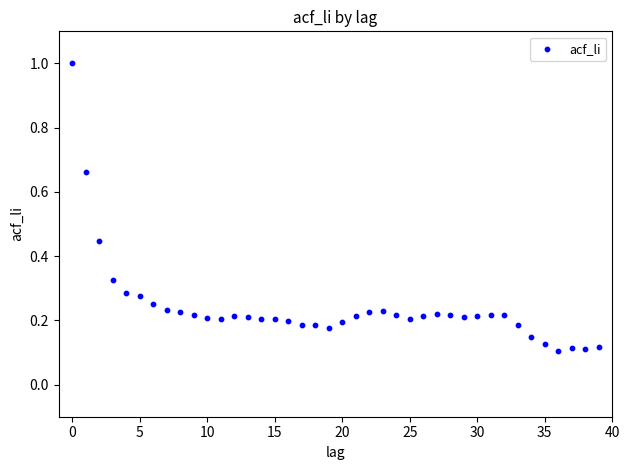

What is the range of Y values (max minus min)?

0.9